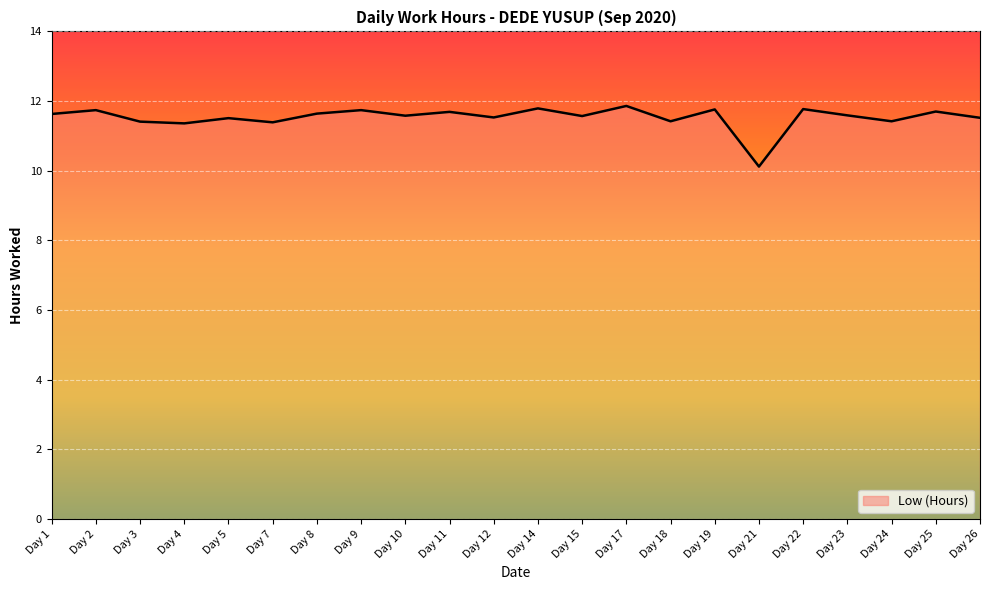

At which label does the data first exceed 11?

Day 1